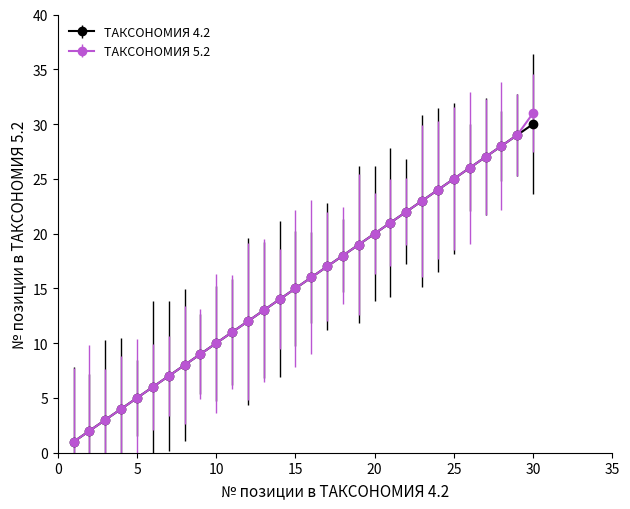

Which series has the largest range (max minus min)?

ТАКСОНОМИЯ 5.2